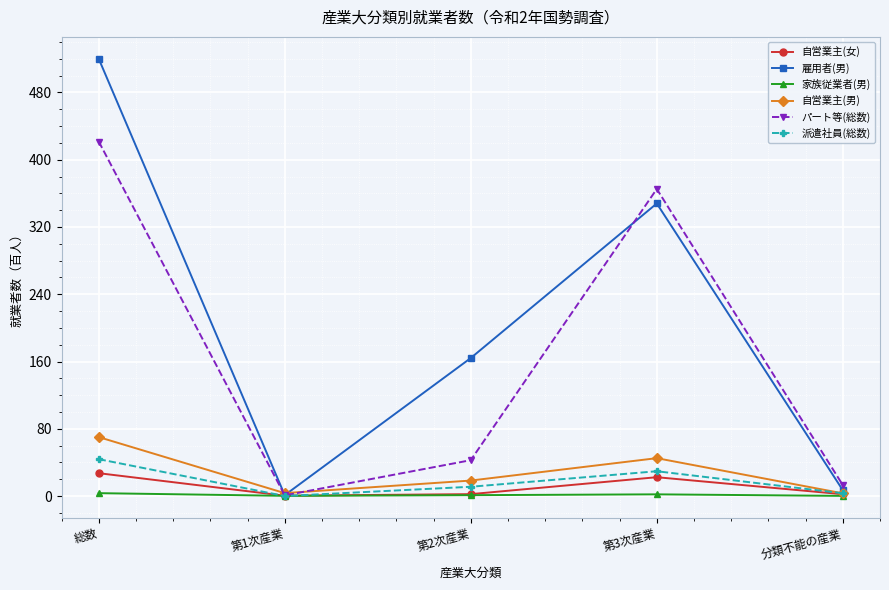

At which category does 自営業主(男) reach its first local valley?

第1次産業